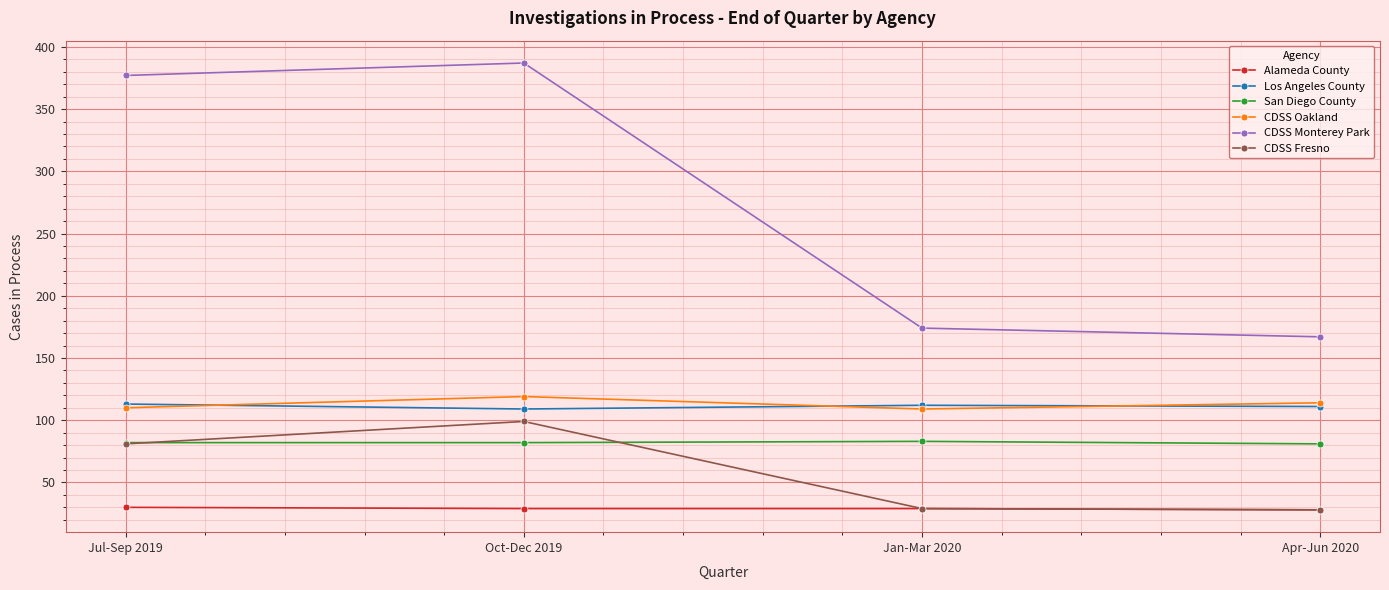

True or false: Alameda County has a value of 29 at Oct-Dec 2019.

True